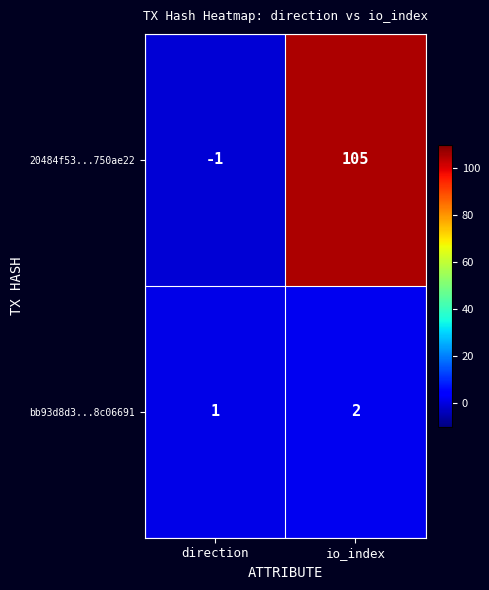

The value of 20484f53...750ae22 at io_index is 105. True or false?

True